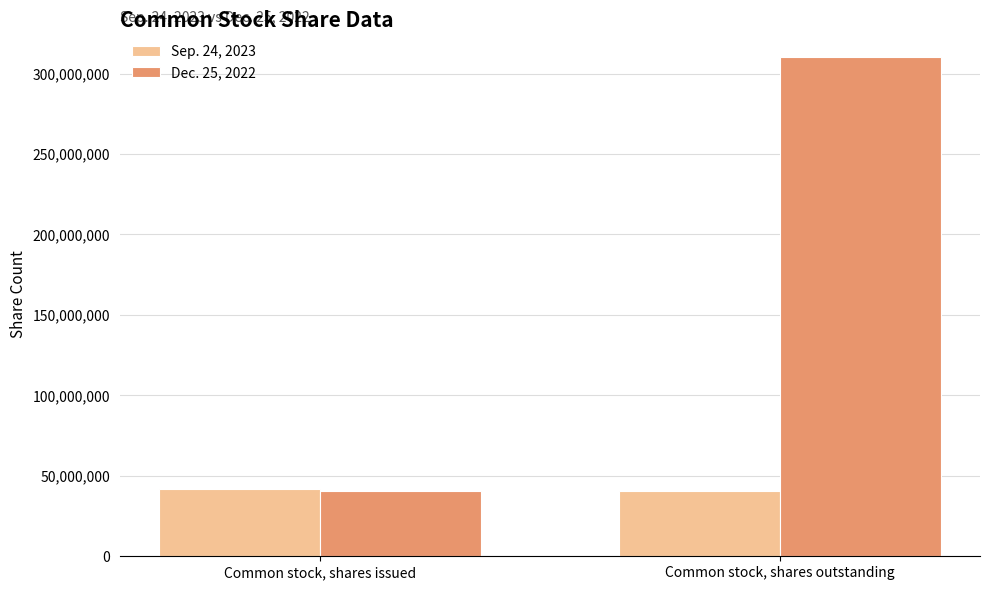

At which category is the sum across all series the highest?

Common stock, shares outstanding